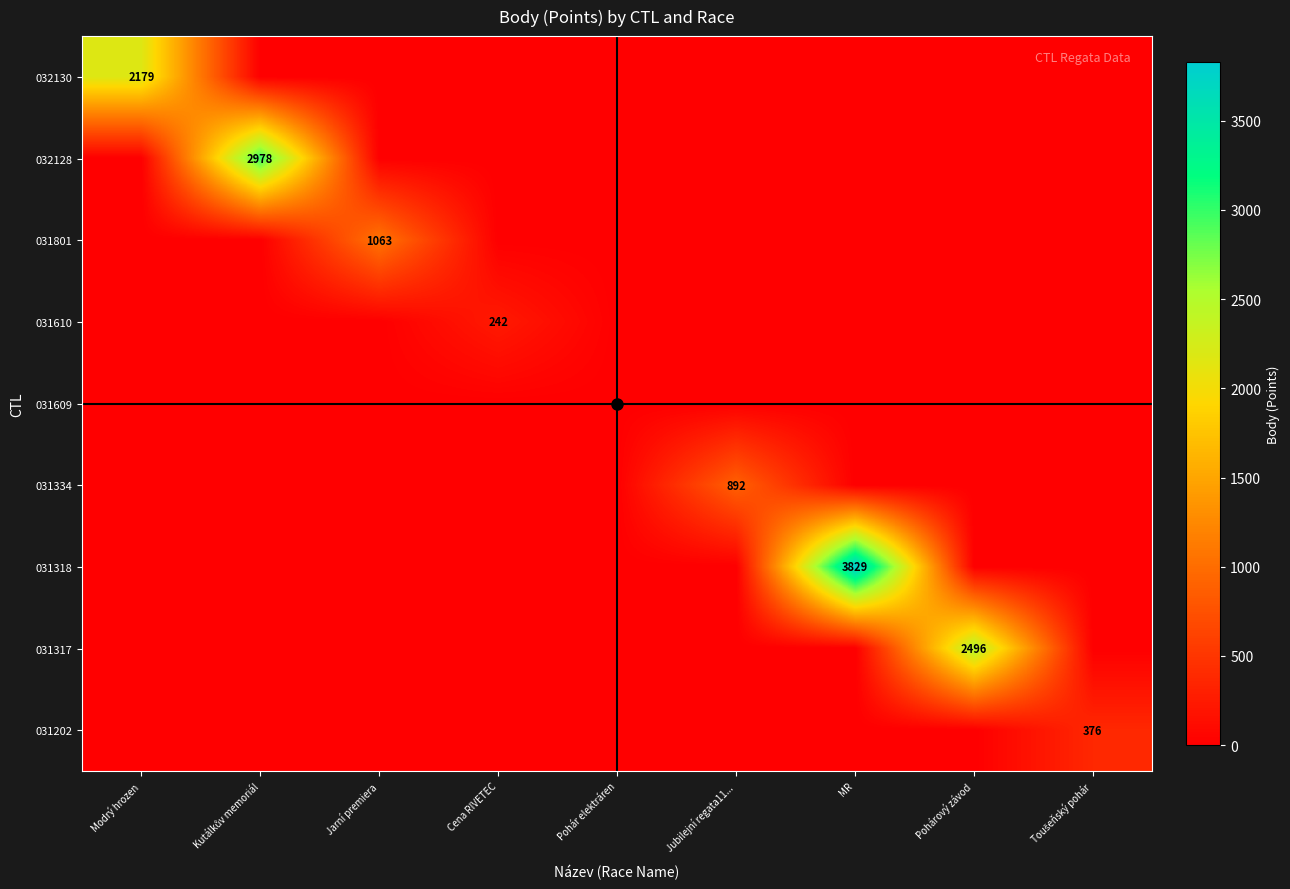

How many series are shown in this chart?

9